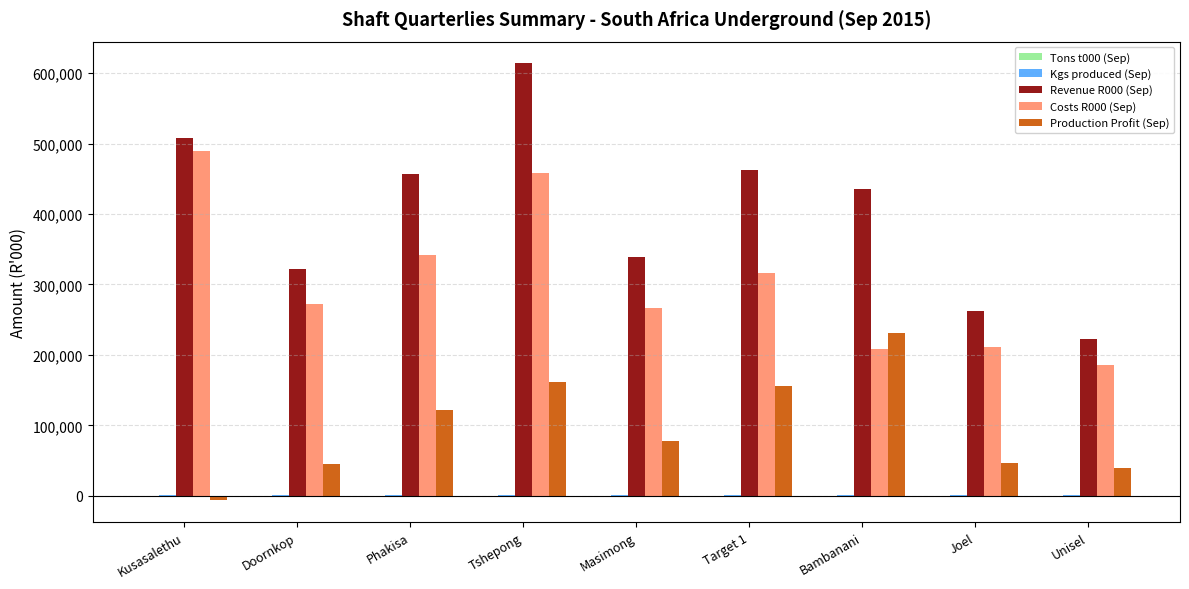

Which label corresponds to the largest value in the chart?

Tshepong